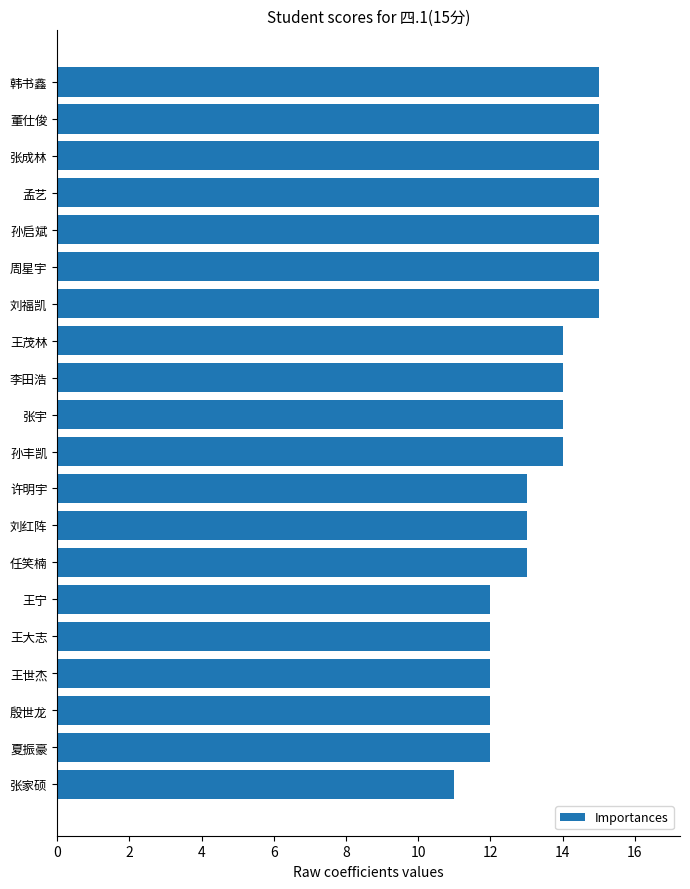

Does the chart contain any negative values?

No